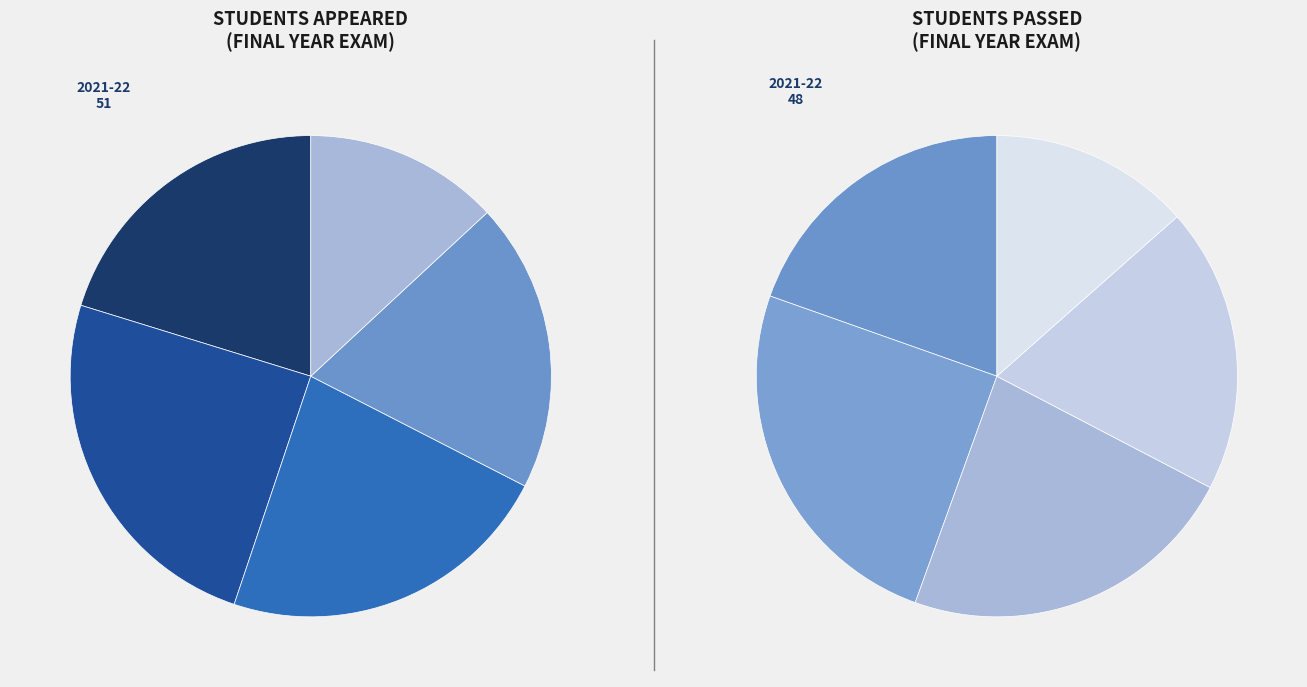

Rank the categories by Number of students appeared value from highest to lowest.

2020-21, 2019-20, 2021-22, 2018-19, 2017-18